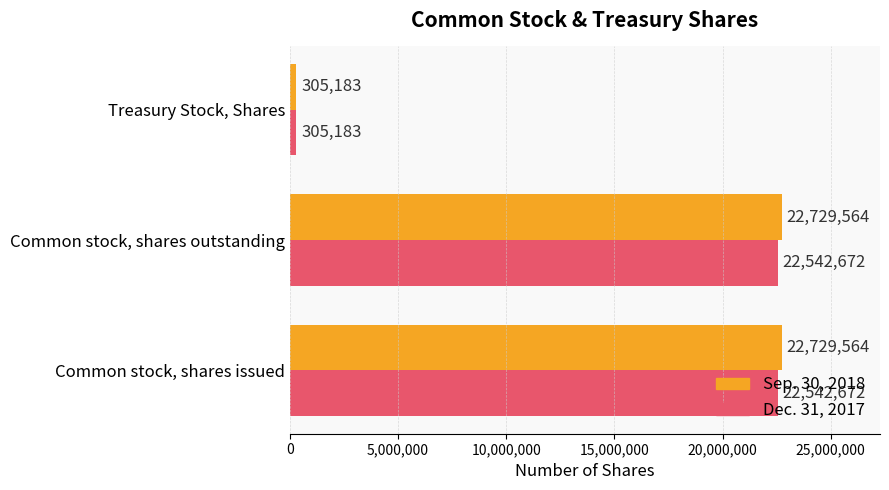

The Dec. 31, 2017 series shows 22542672 at Common stock, shares issued. True or false?

True